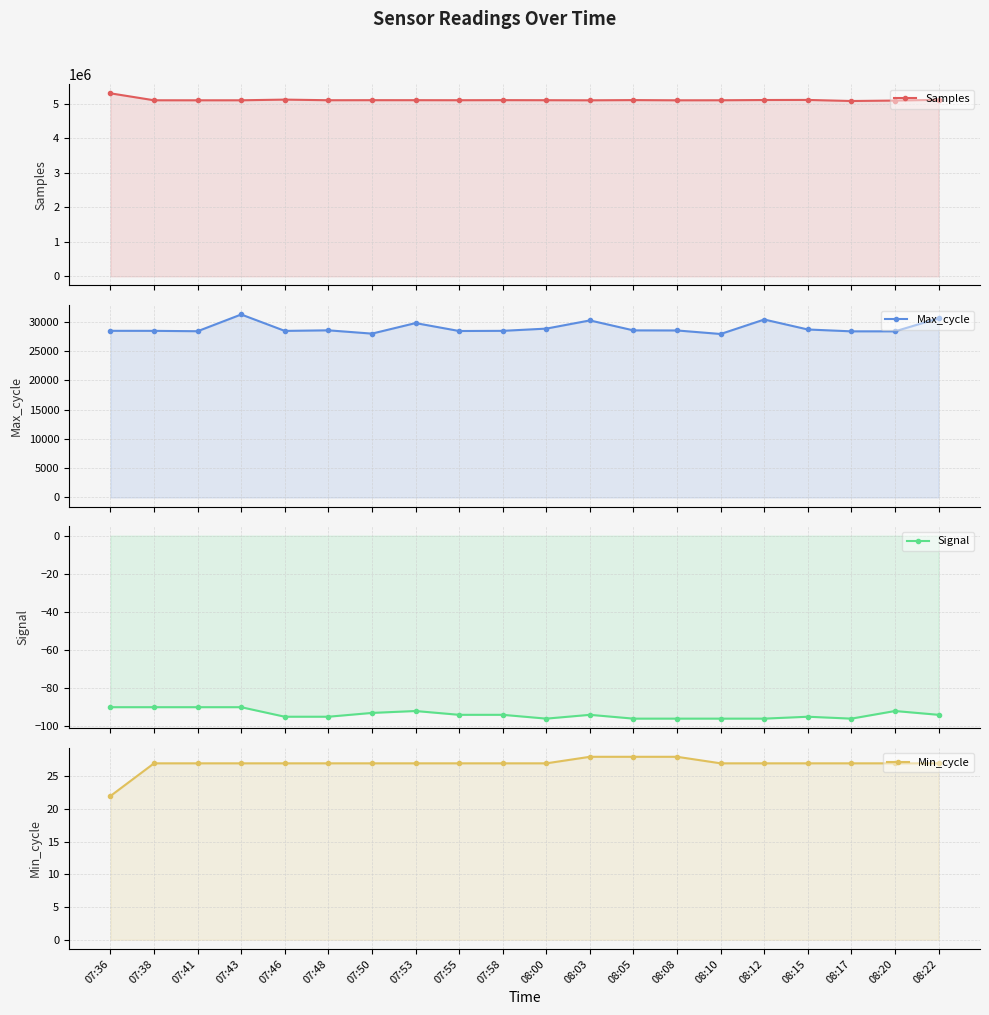

The value of Max_cycle at 07:41 is 41078. True or false?

False